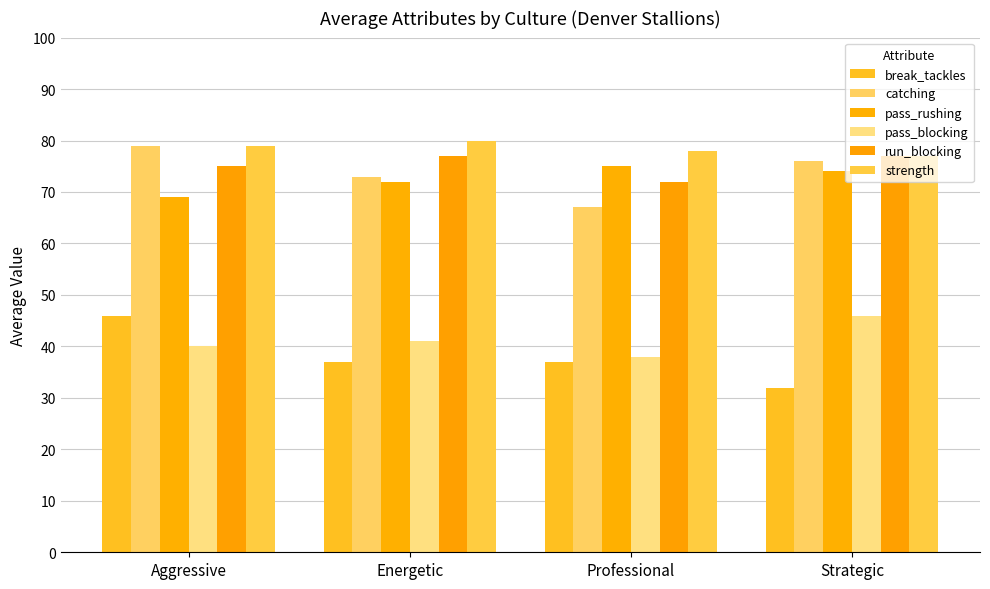

At which category is the sum across all series the highest?

Aggressive